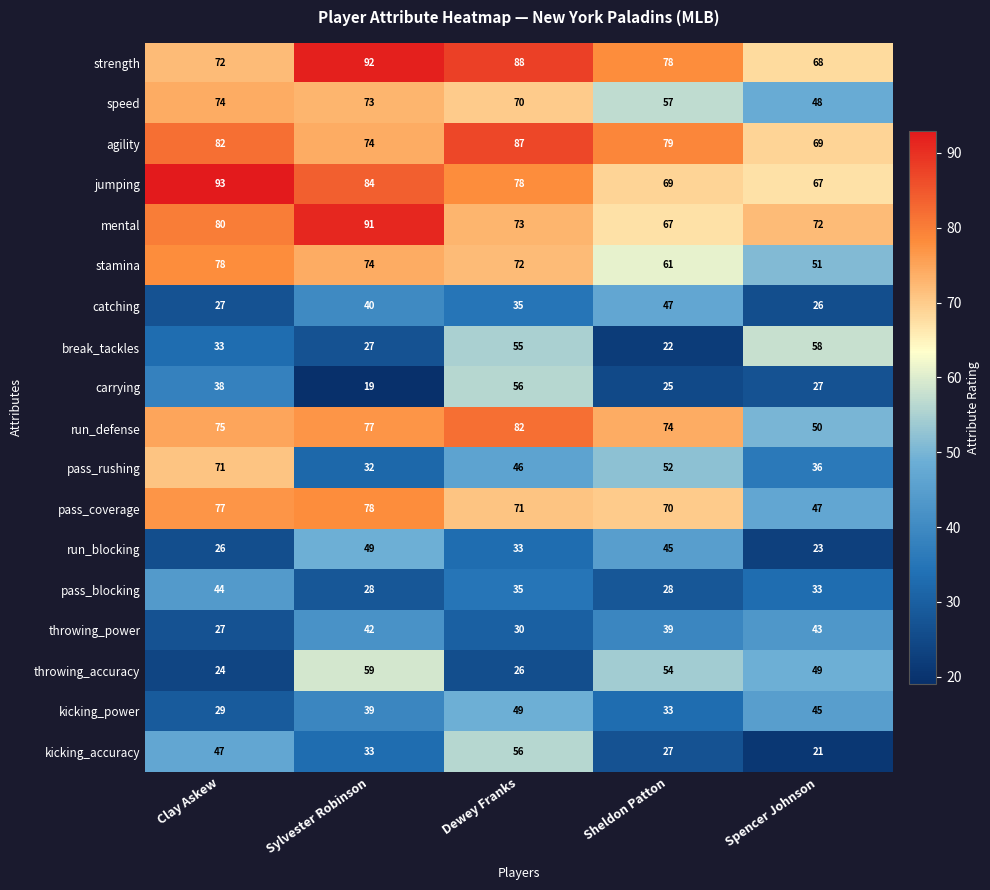

Which series has the widest spread of values?

pass_rushing